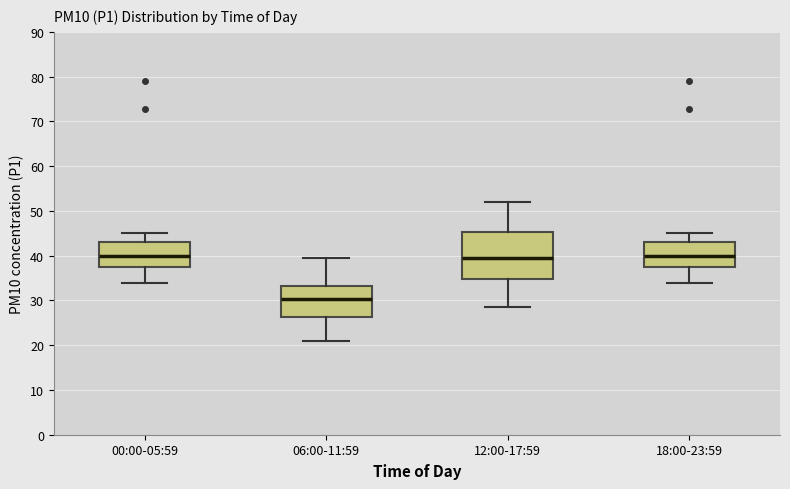

Which box is the tallest, from its lower edge to its upper edge?

12:00-17:59